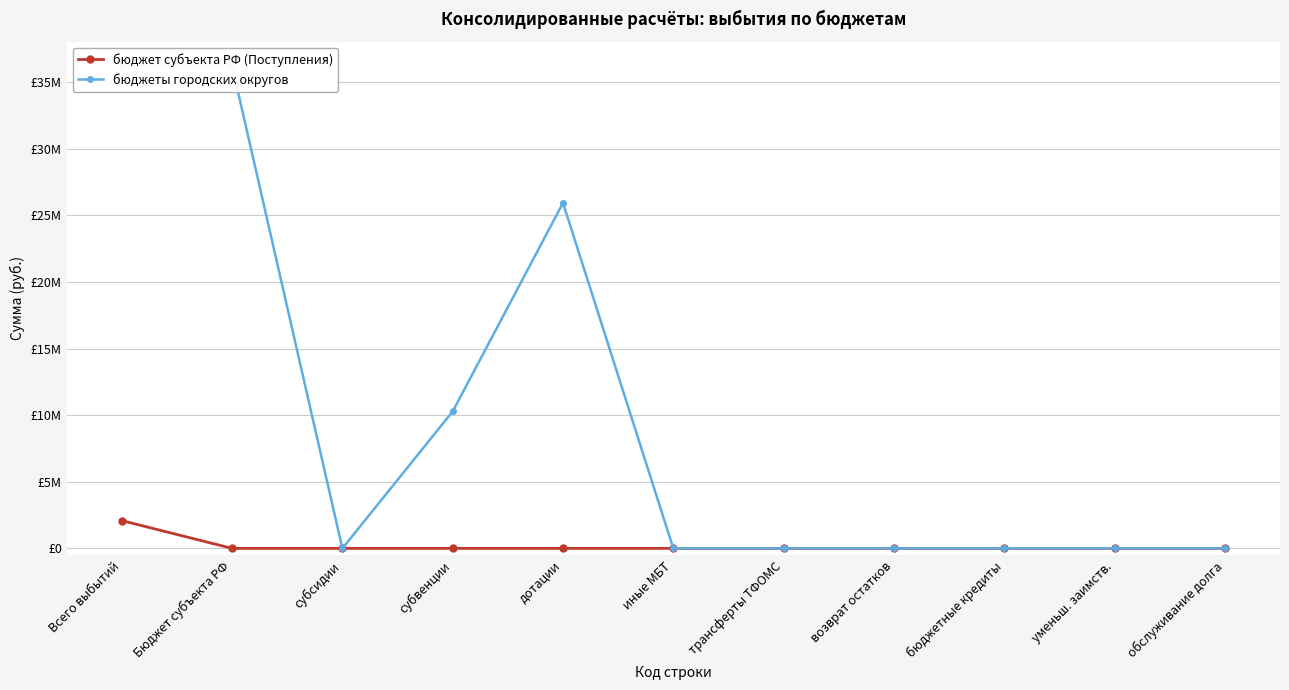

Rank the categories by бюджет субъекта РФ (Поступления) value from highest to lowest.

Всего выбытий, Бюджет субъекта РФ, субсидии, субвенции, дотации, иные МБТ, трансферты ТФОМС, возврат остатков, бюджетные кредиты, уменьш. заимств., обслуживание долга